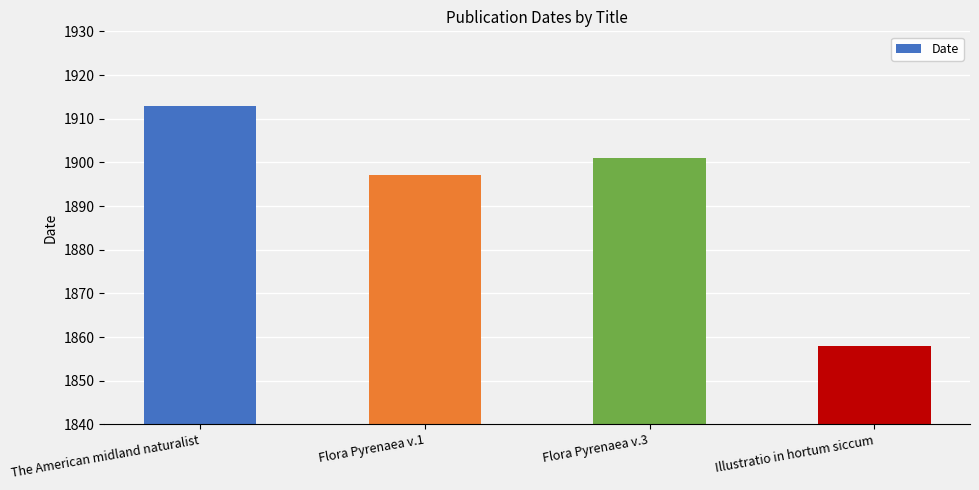

What is the change in value from Flora Pyrenaea v.1 to Flora Pyrenaea v.3?

+4